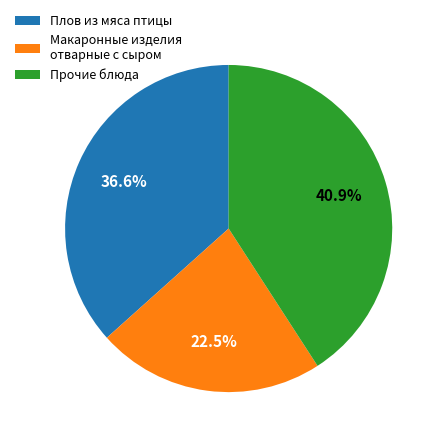

Approximately how many times larger is the value at Прочие блюда compared to Плов из мяса птицы?

1.1